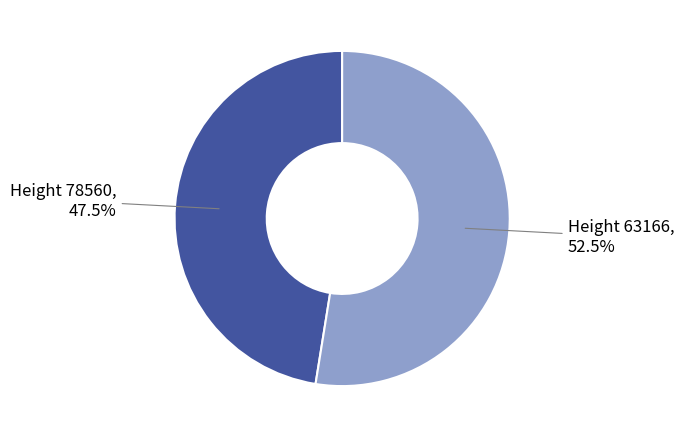

Which slice is the smallest?

Height 78560